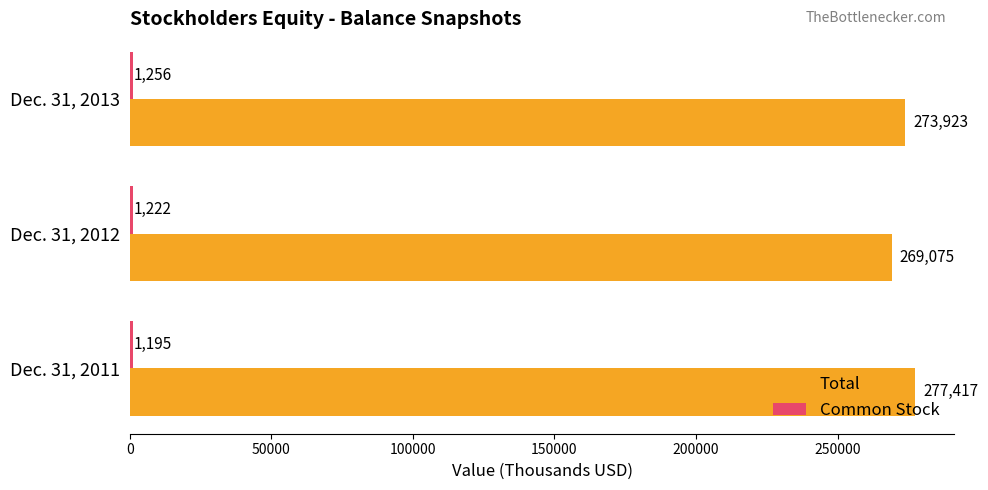

Which series has the largest range (max minus min)?

Total